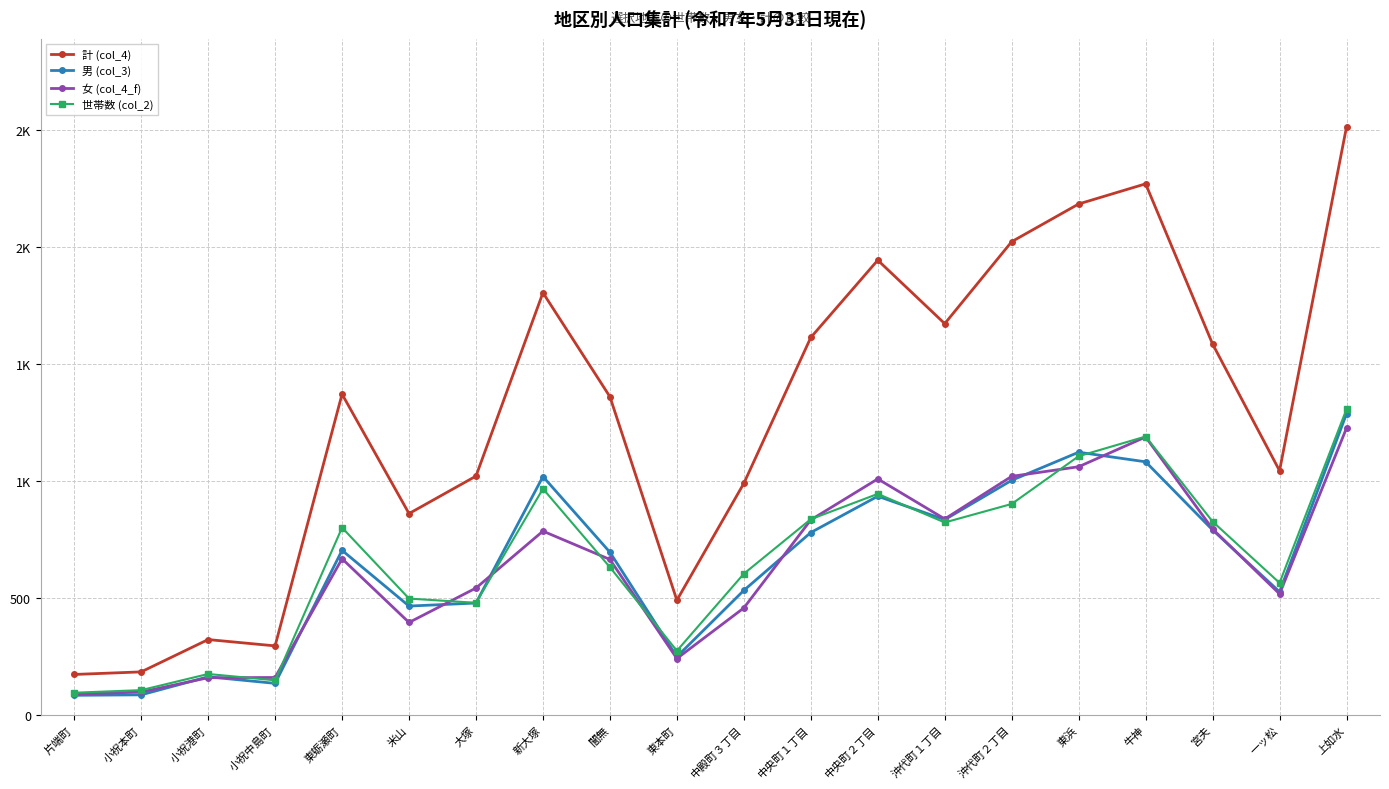

What are all the series names shown in the legend?

計 (col_4), 男 (col_3), 女 (col_4_f), 世帯数 (col_2)